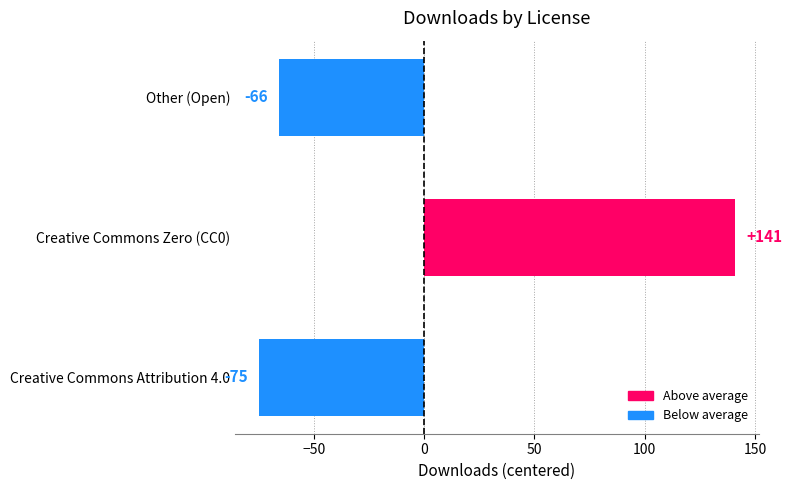

Reading bottom to top, what are all the values shown in this chart?

-75	141	-66